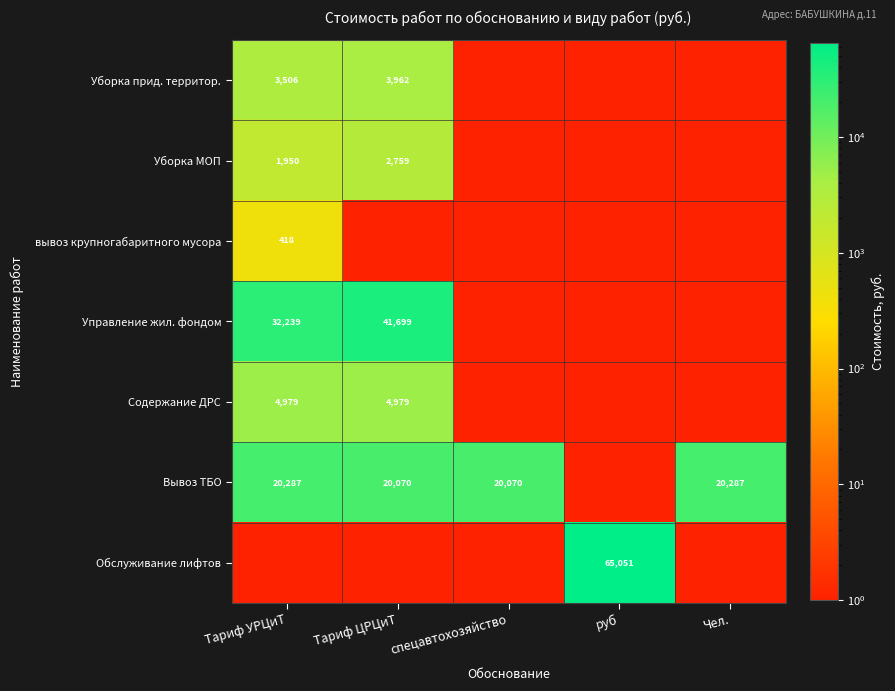

What is the maximum value for Уборка МОП?

2759.2